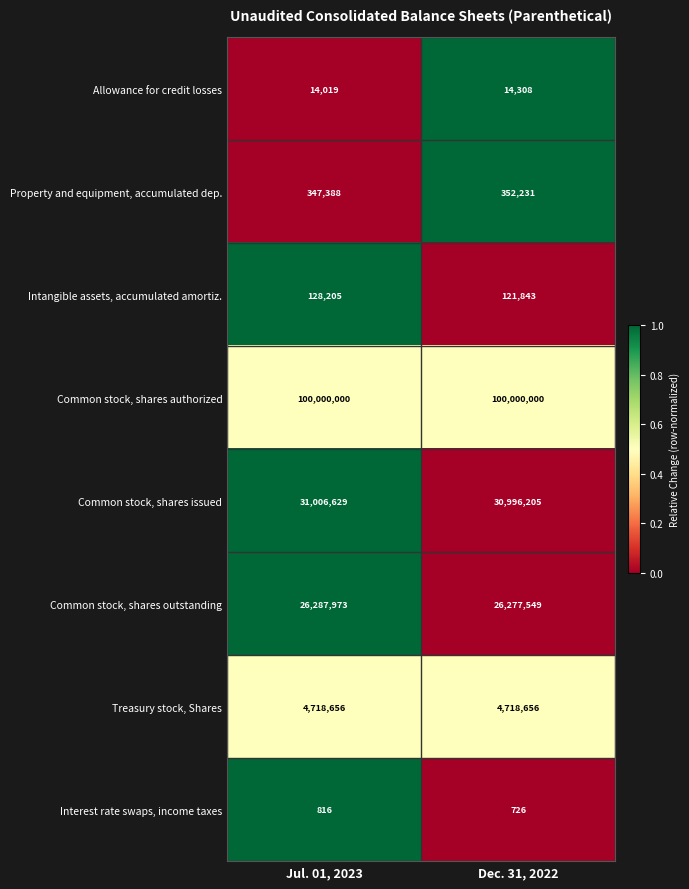

Is the value of Allowance for credit losses at Dec. 31, 2022 greater than the value of Interest rate swaps, income taxes at Jul. 01, 2023?

Yes